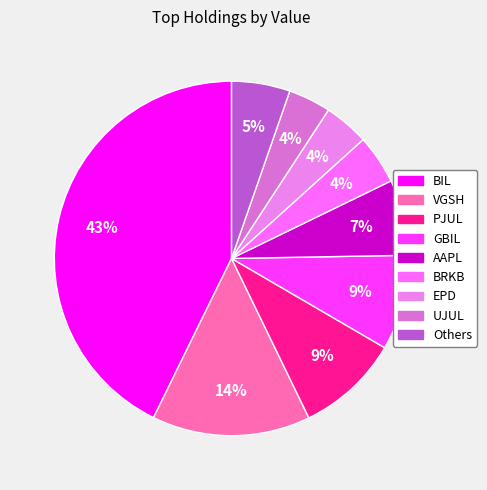

Count the number of slices in the pie.

9